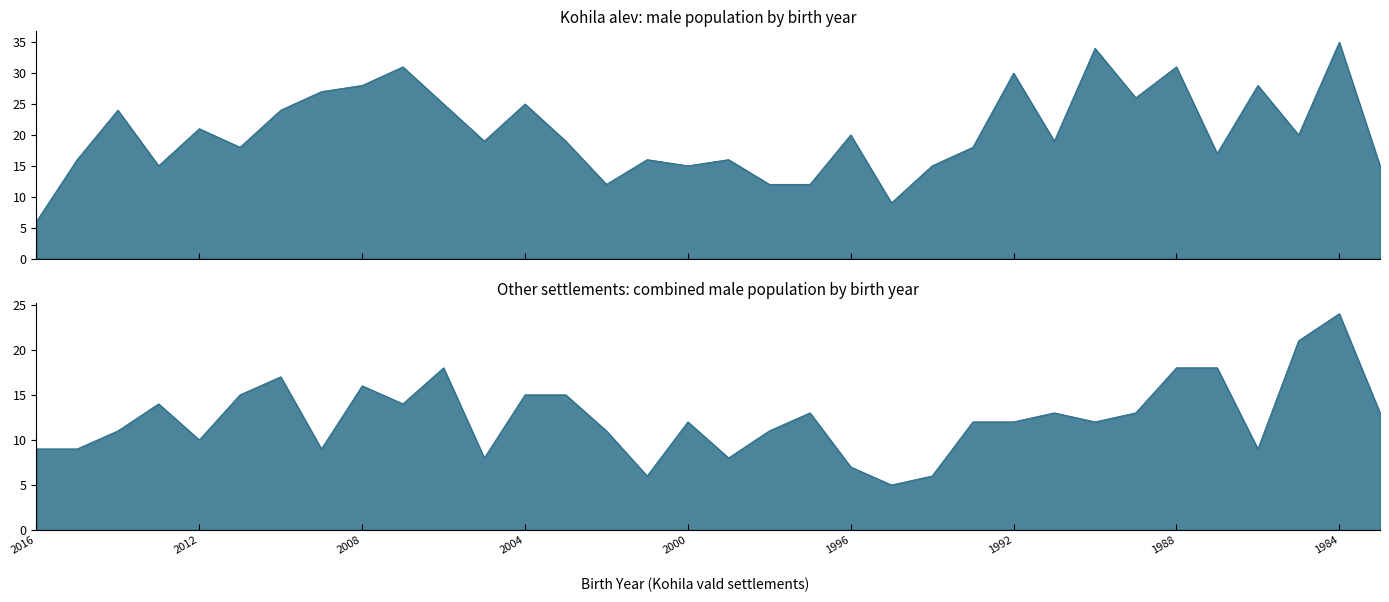

Which series changed the most between 2000 and 1993?

Kohila alev M